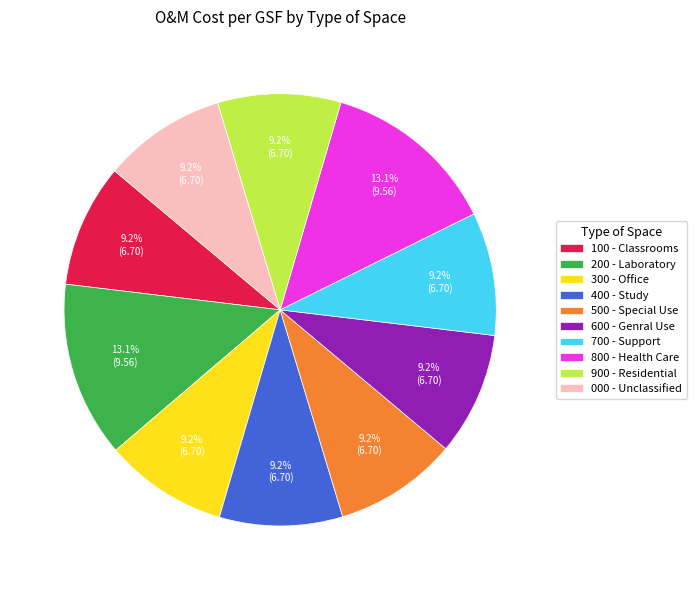

Does any single category account for the majority?

No